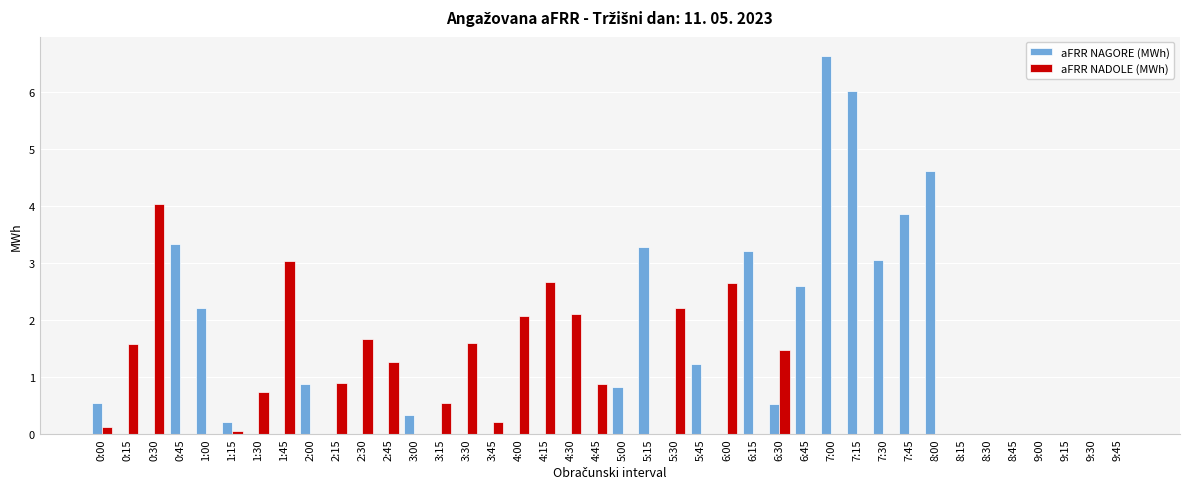

Which series changed the most between 5:15 and 8:00?

aFRR NAGORE (MWh)